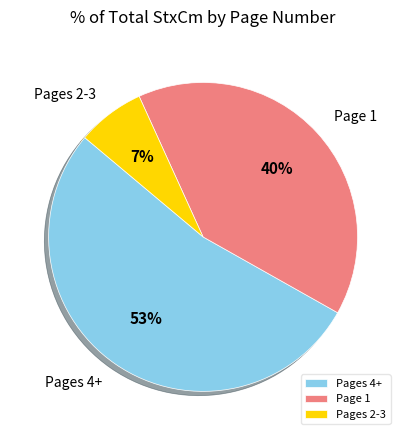

To the nearest percent, what is the difference between the largest and smallest slice percentages?

46%